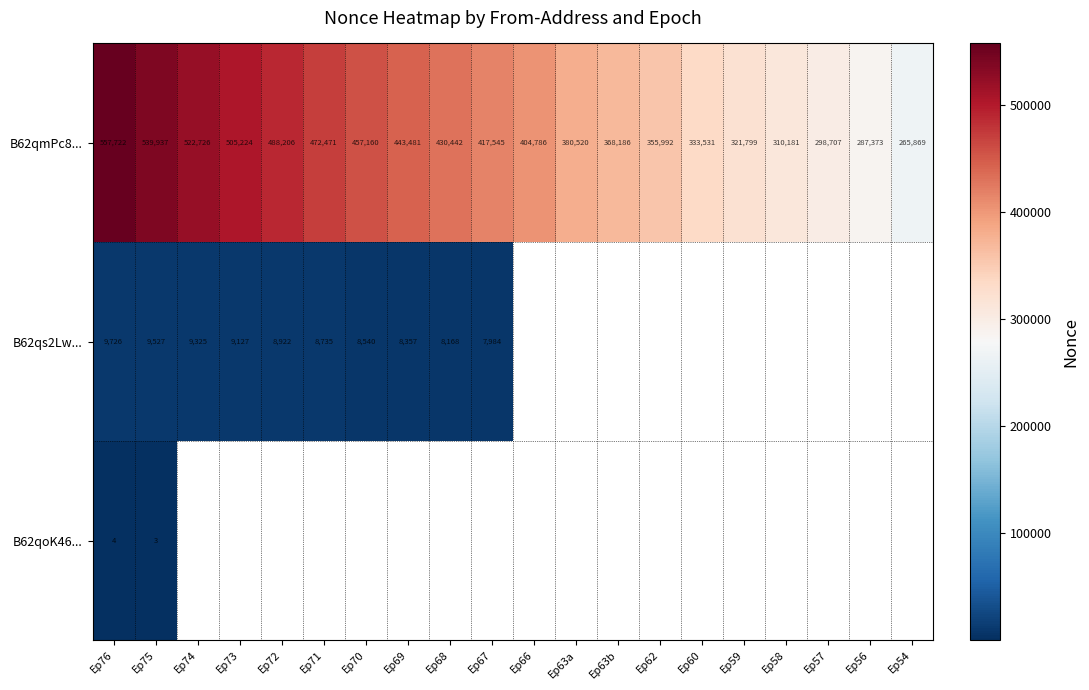

Is the value of B62qs2Lw... at Ep71 greater than the value of B62qmPc8... at Ep60?

No